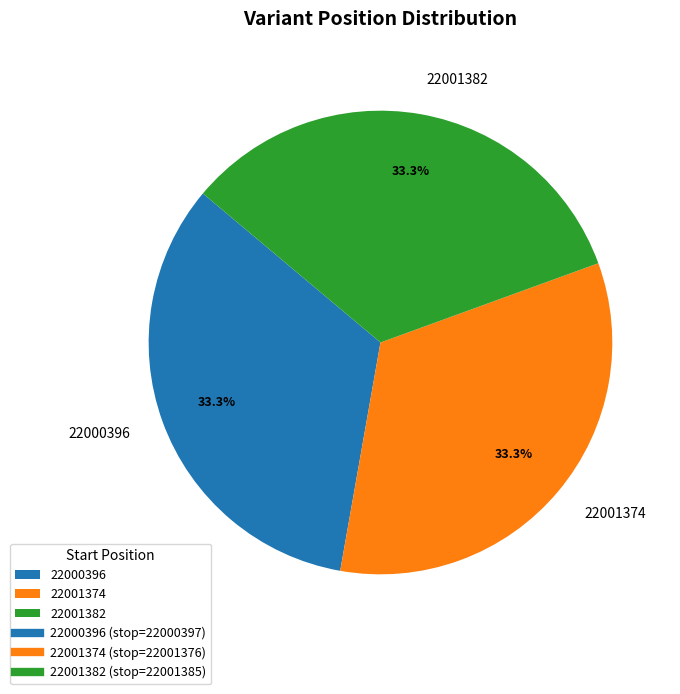

The 22001374 slice represents 33% of the pie. True or false?

True